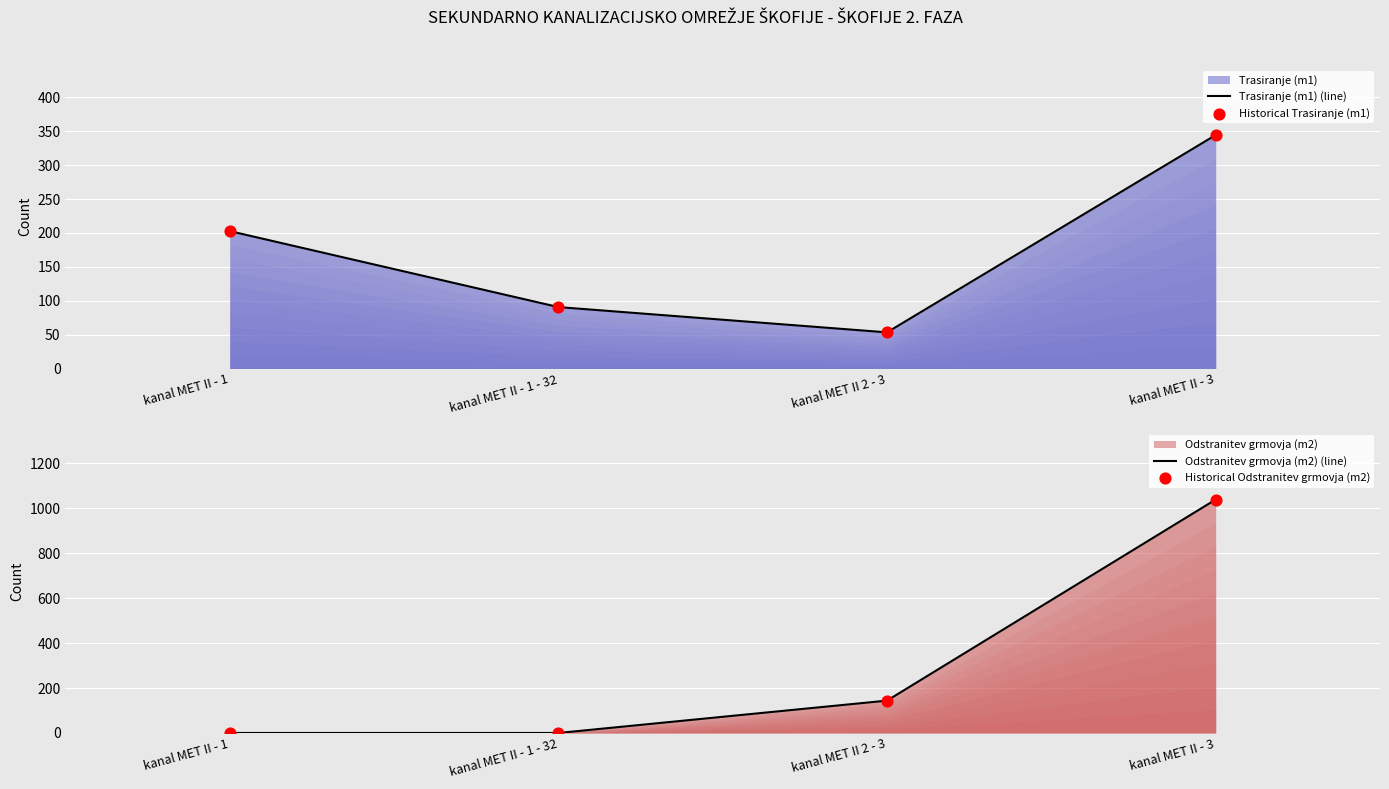

What is the total value across all series at kanal MET II 2 - 3?

394.4